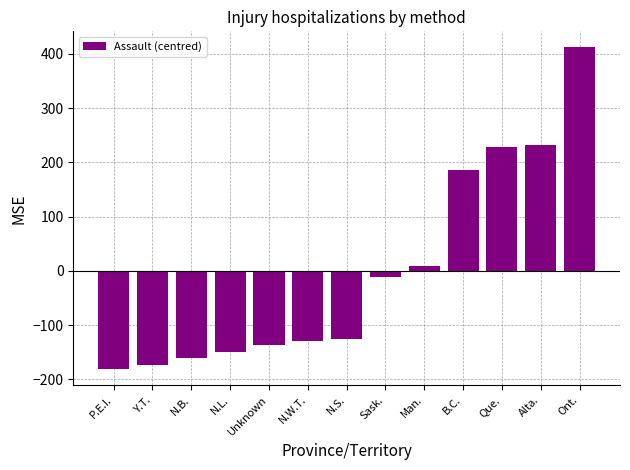

Reading left to right, list all the values displayed in this chart.

-180.9	-173.9	-159.9	-149.9	-136.9	-128.9	-125.9	-11.9	9.1	186.1	228.1	233.1	412.1